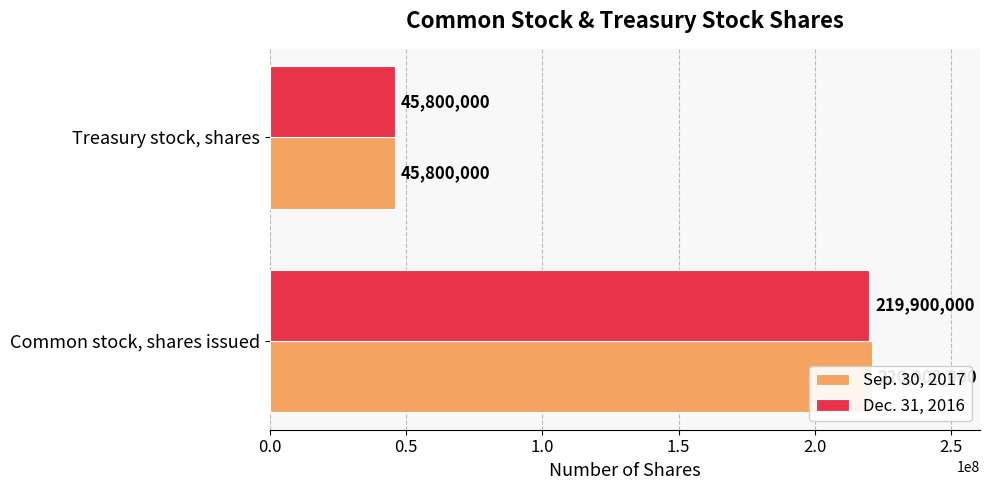

Which series has the widest spread of values?

Sep. 30, 2017